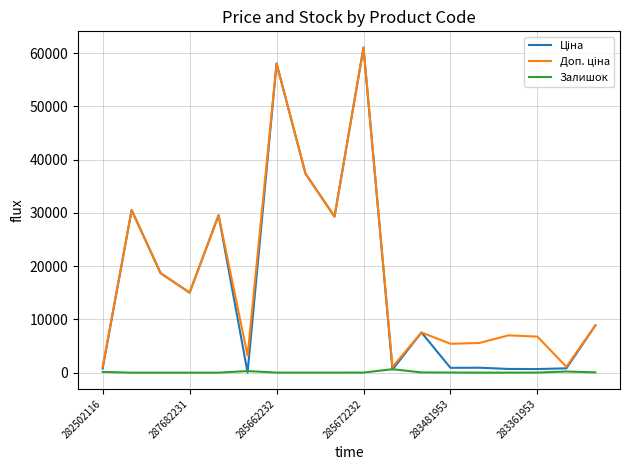

What is the maximum value shown in the chart?

61024.7